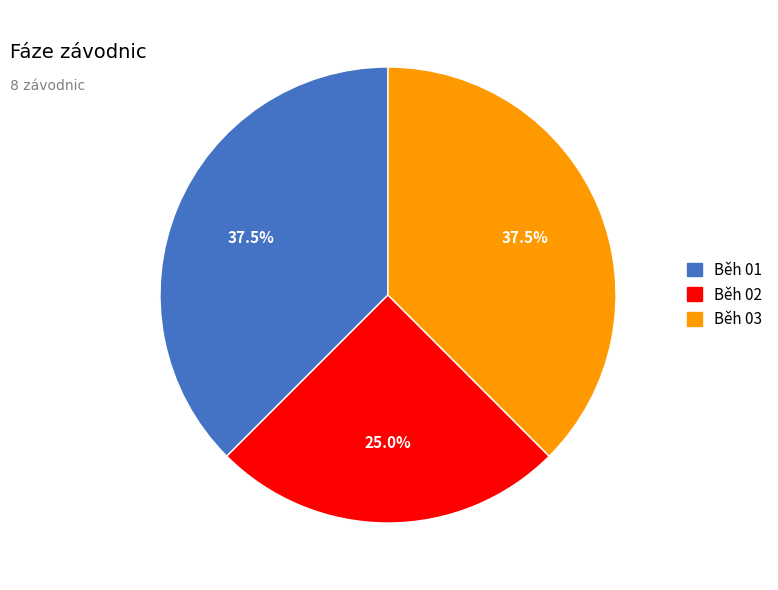

What is the smallest slice in the pie chart?

Běh 02